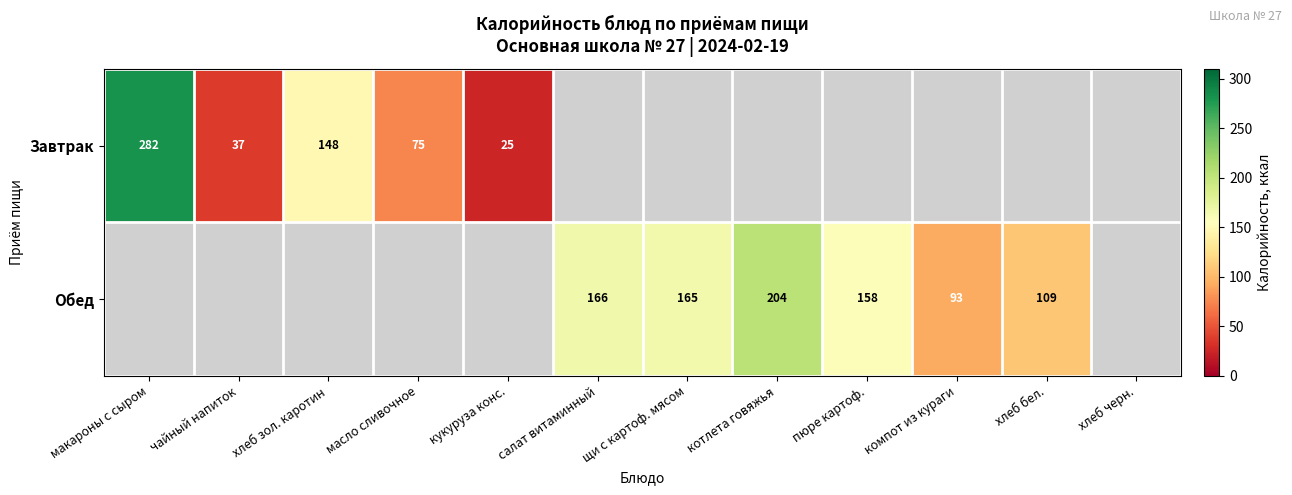

True or false: Обед has a value of 109 at хлеб бел..

True